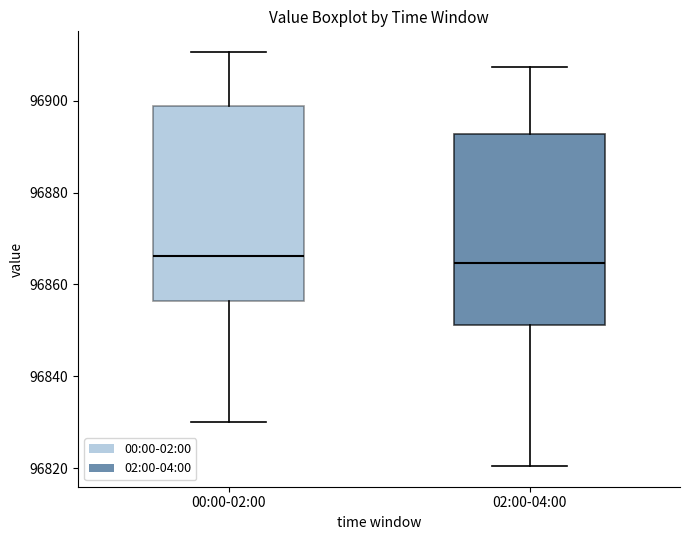

Where does the lower whisker of the box for 02:00-04:00 end on the y-axis? The values are not printed on the chart, so give them approximately, as read against the axis.

96820